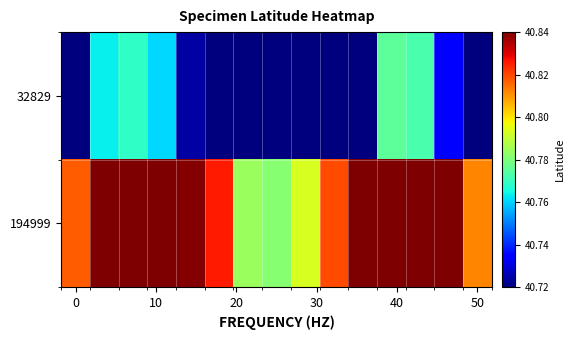

What is the smallest value displayed?

40.7